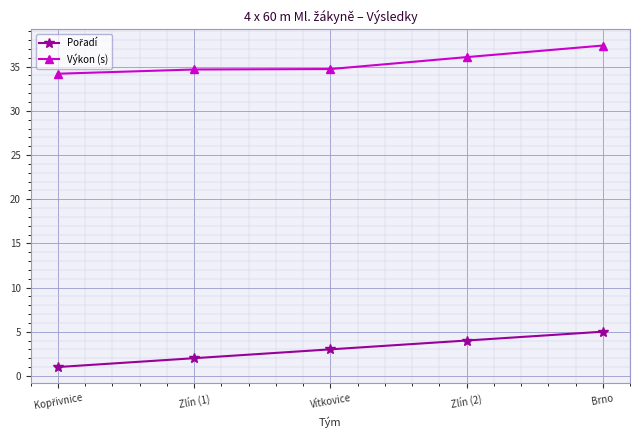

What is the spread (max minus min) of values at Zlín (2)?

32.1